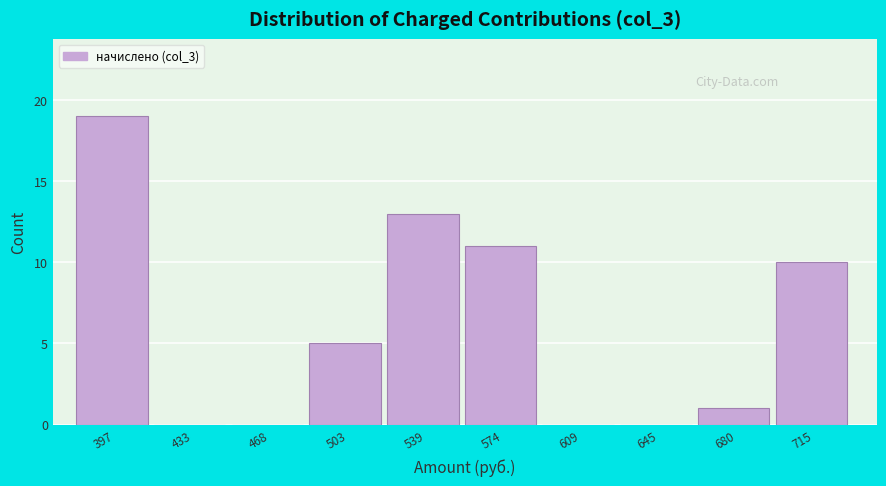

Reading right to left, extract all data points from this chart.

715=10	680=1	645=0	609=0	574=11	539=13	503=5	468=0	433=0	397=19